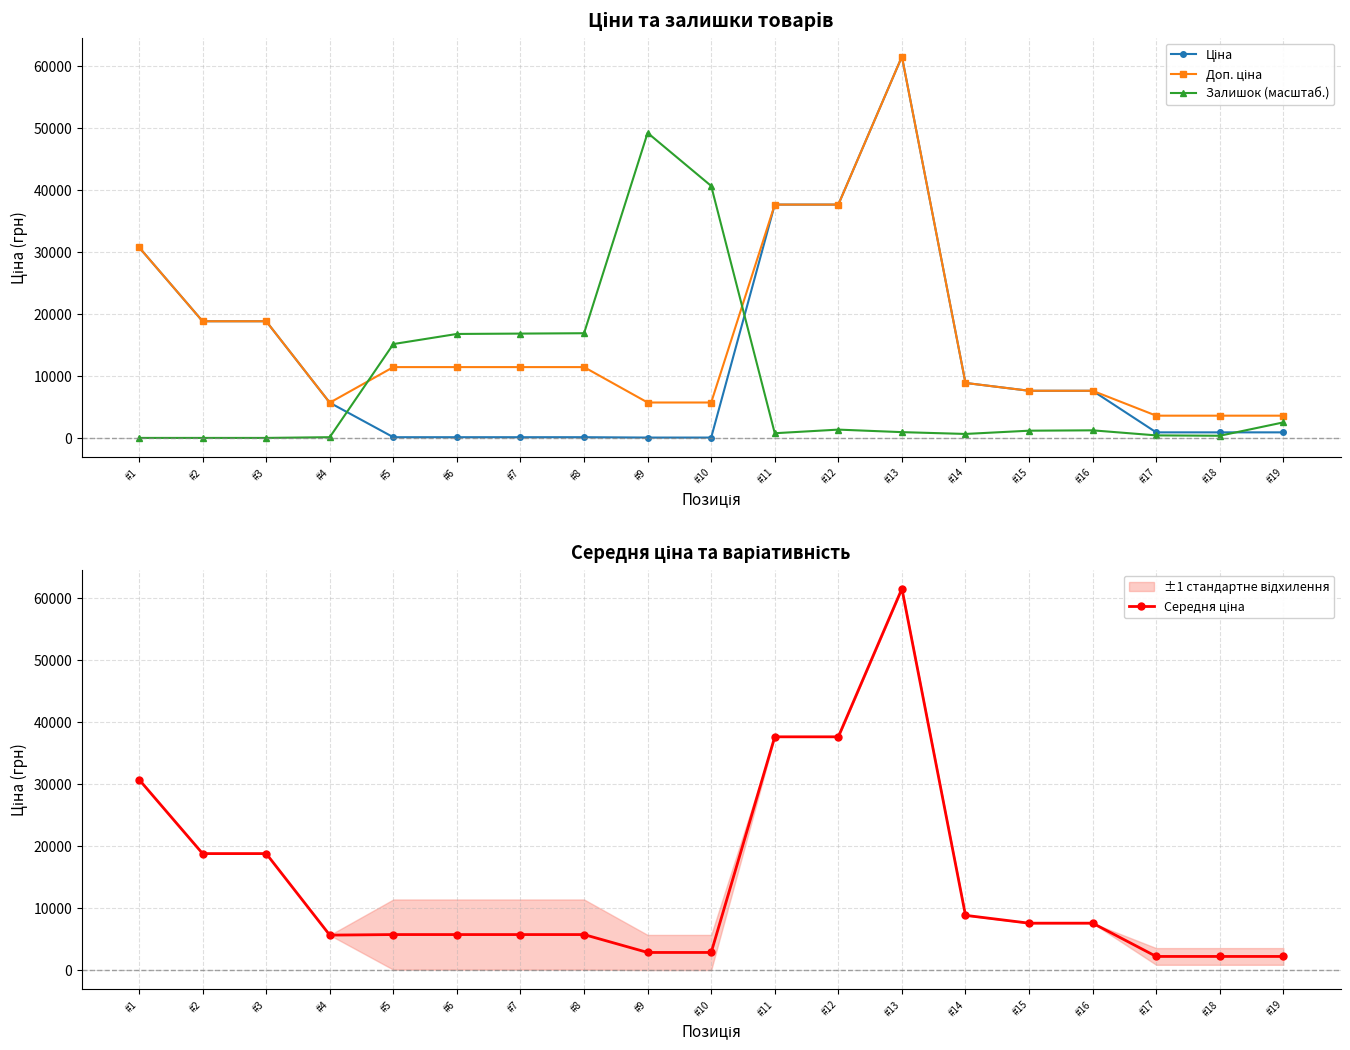

Count the number of data series in this chart.

4